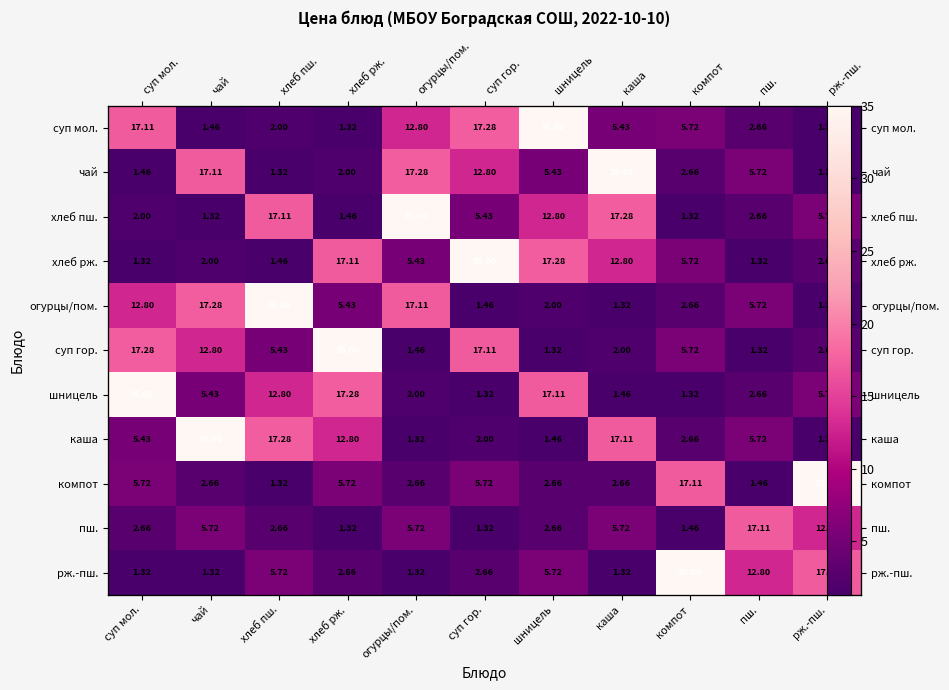

At which category is the sum across all series the highest?

шницель